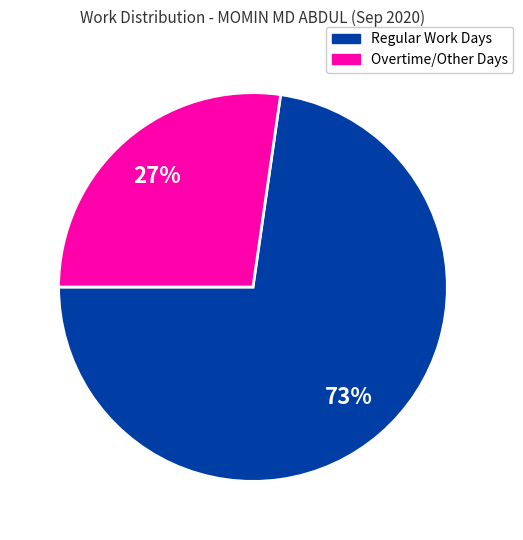

To the nearest percent, what is the average slice percentage?

50%